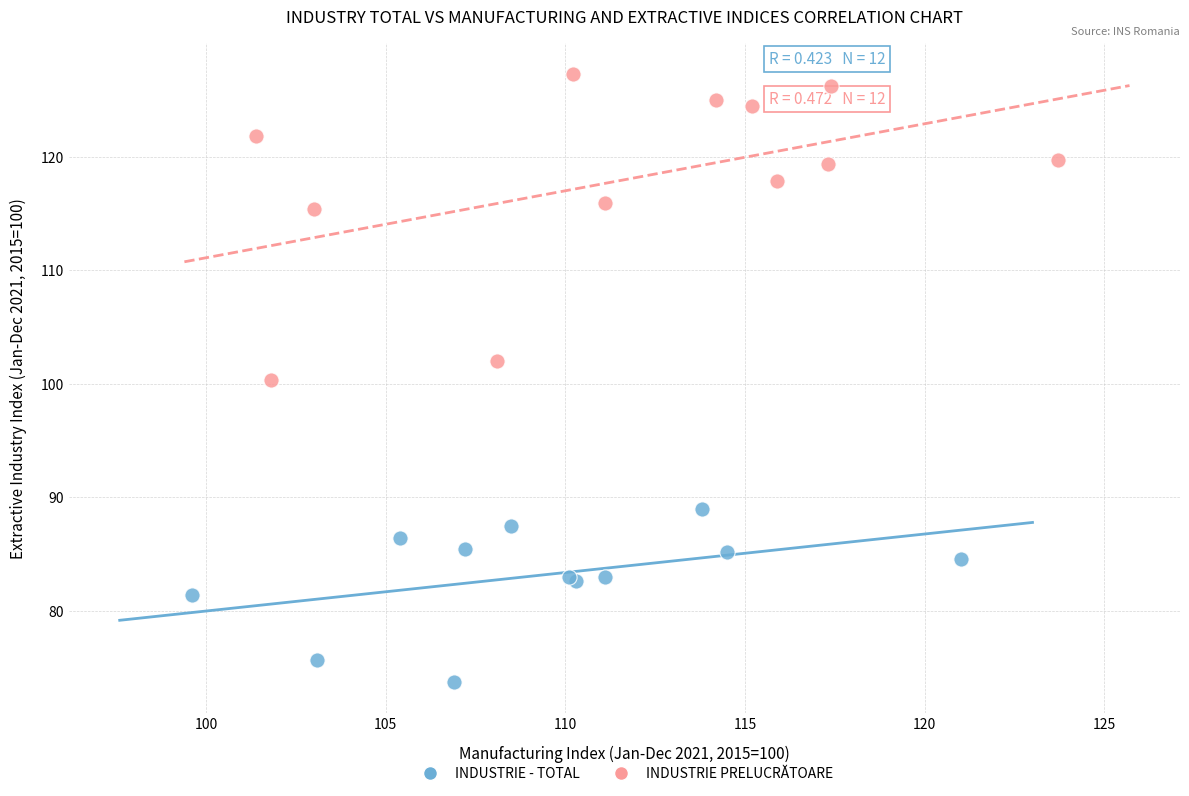

Which series reaches the maximum Y coordinate?

INDUSTRIE PRELUCRĂTOARE